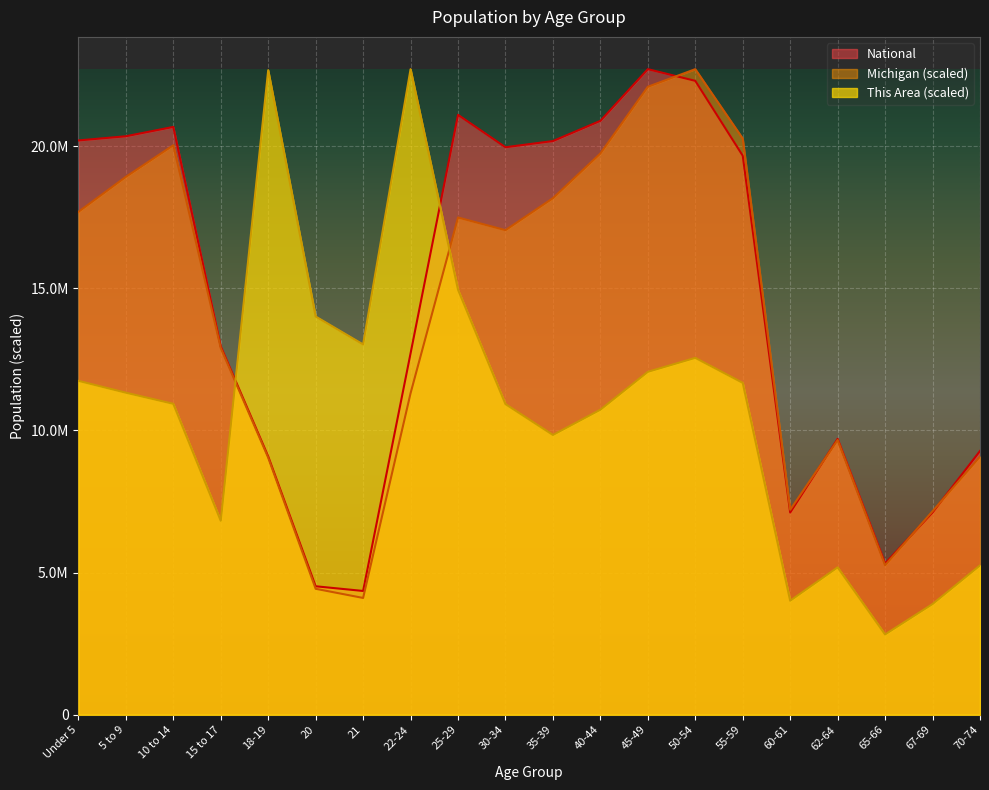

Rank the series by their maximum value, from highest to lowest.

This Area, Michigan, National